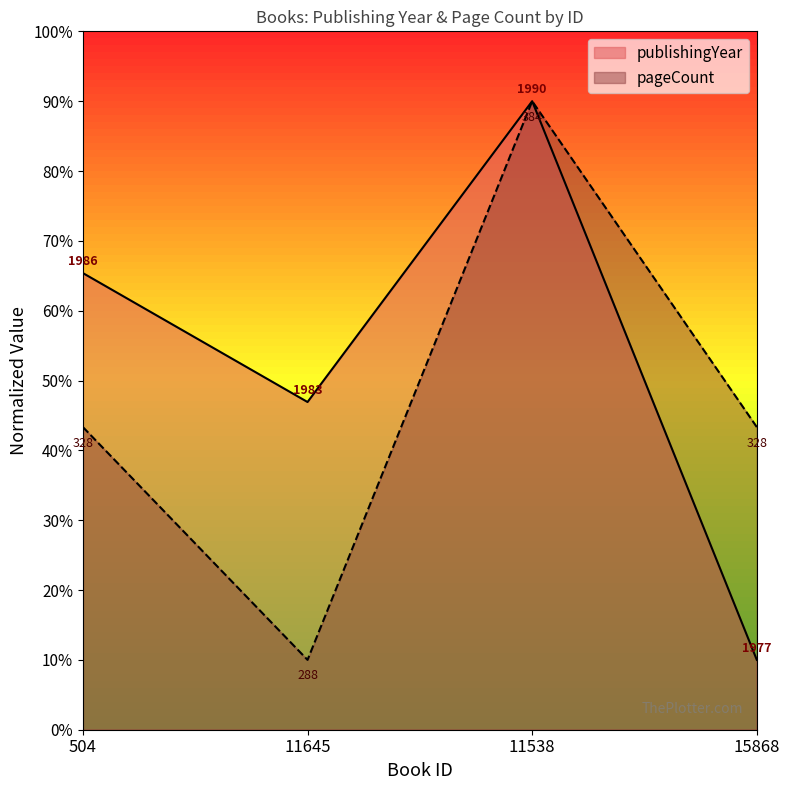

What is the spread (max minus min) of values at 15868?

0.3